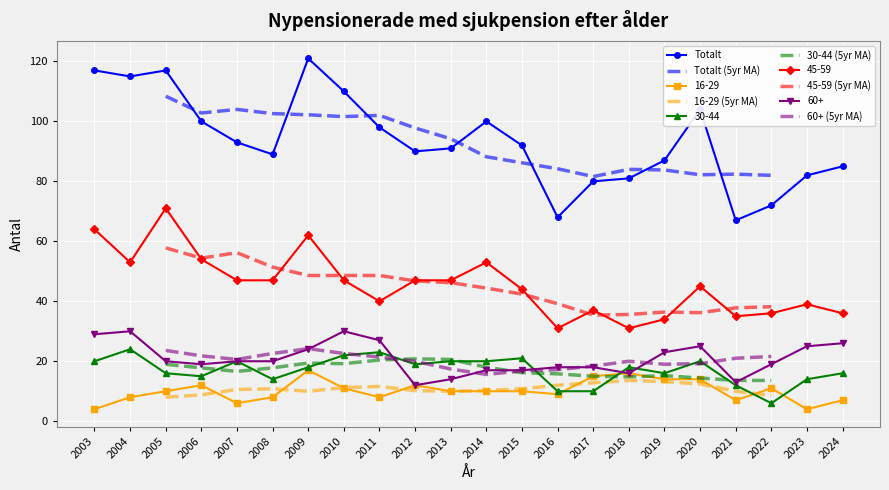

In 30-44, how many points are lower than both neighbors (excluding endpoints)?

5